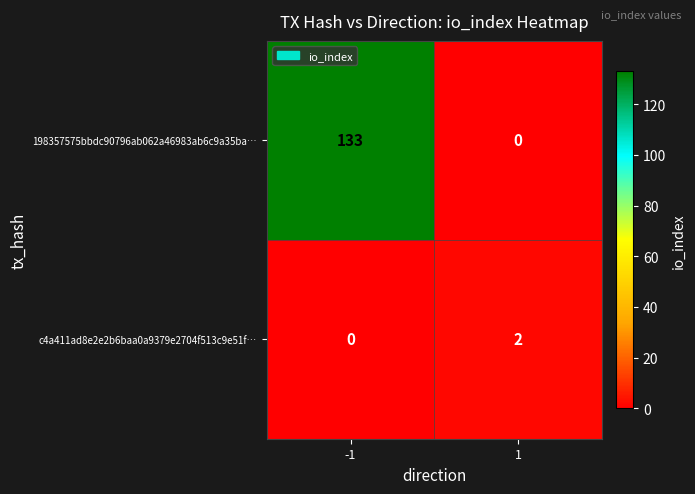

What is the difference between the highest and lowest values at 1?

2